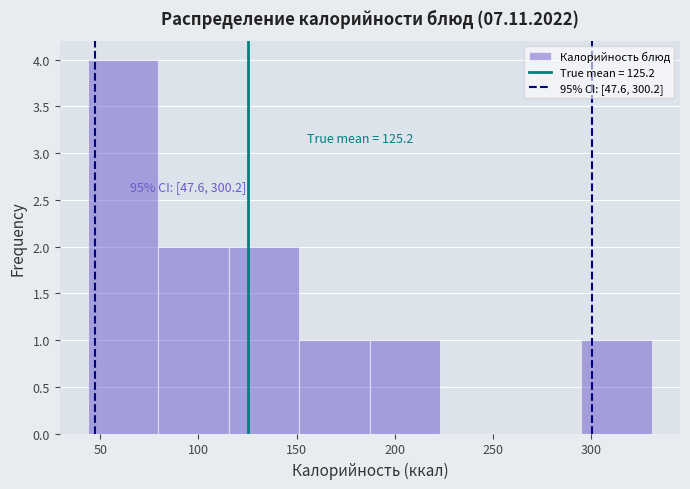

Over which range of the x-axis is the bar tallest?

45 to 80